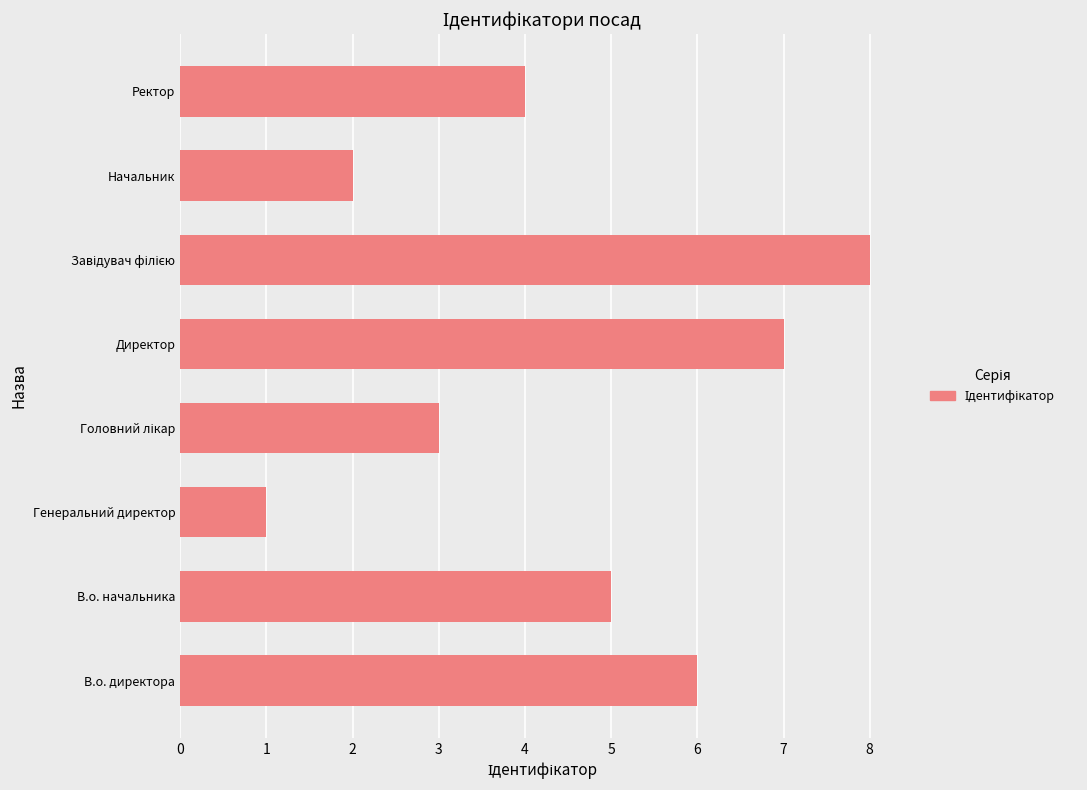

The value at Генеральний директор is 0. True or false?

False